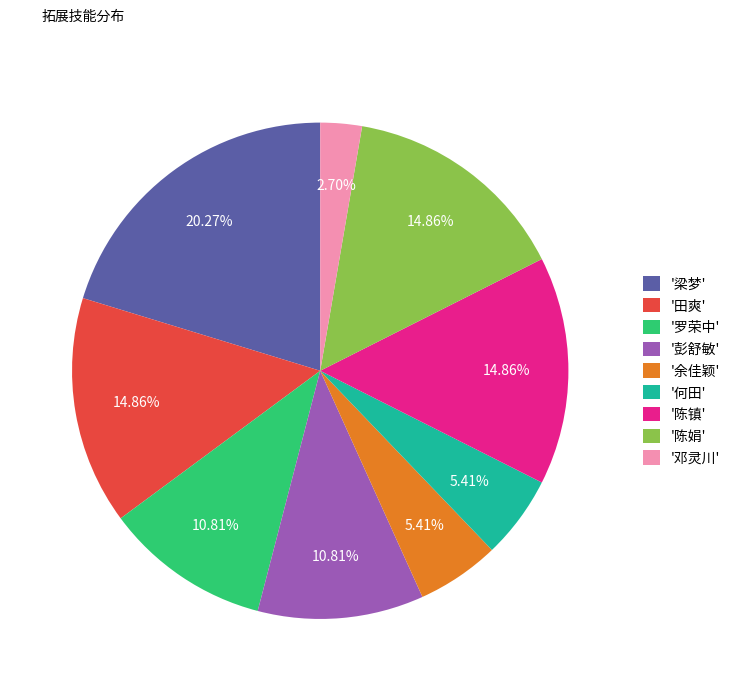

What is the ratio of the value at '陈娟' to the value at '陈镇'?

1.0